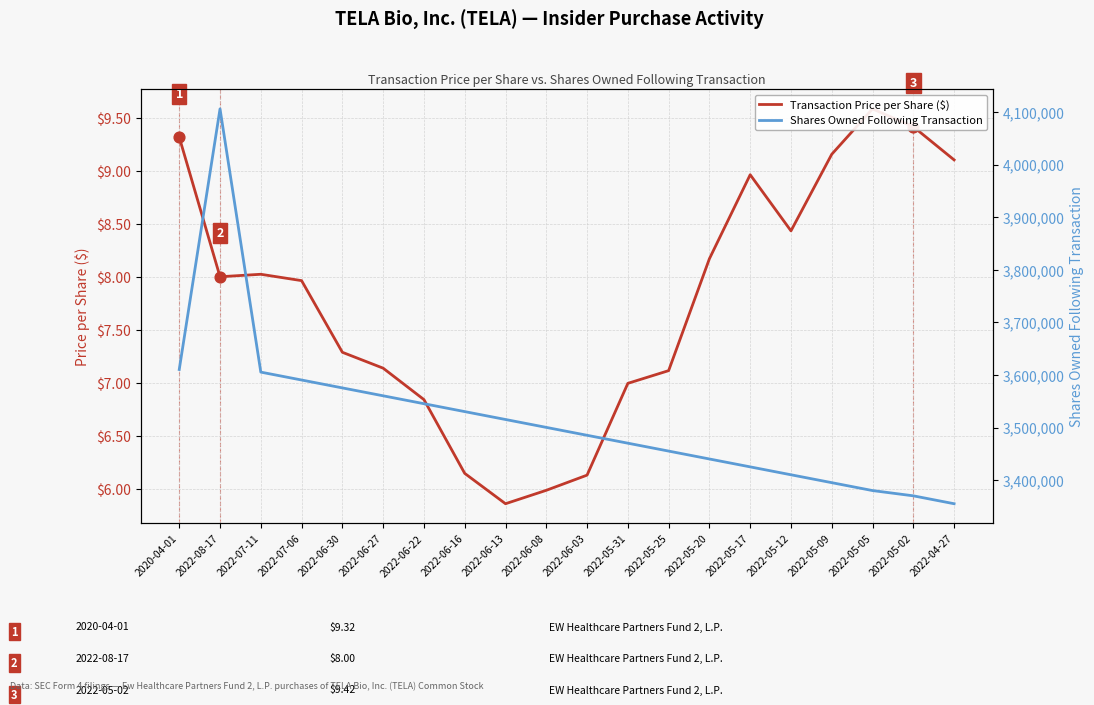

At how many categories does at least one series exceed 2456965?

20